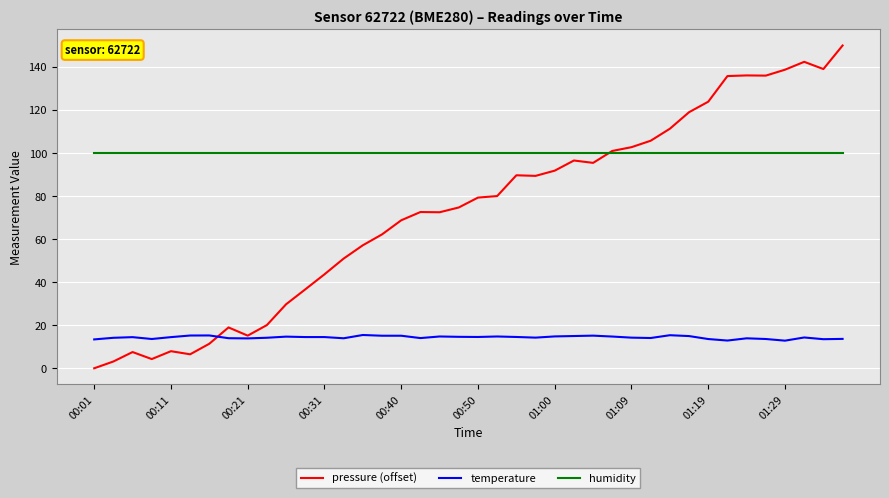

How many categories are shown in the chart?

40